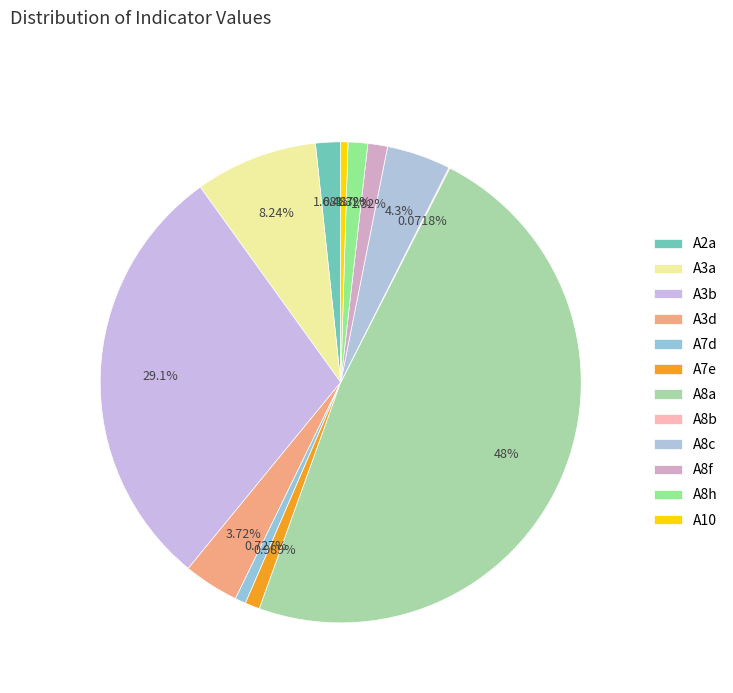

Rank the categories by value from lowest to highest.

A8b, A10, A7d, A7e, A8h, A8f, A2a, A3d, A8c, A3a, A3b, A8a